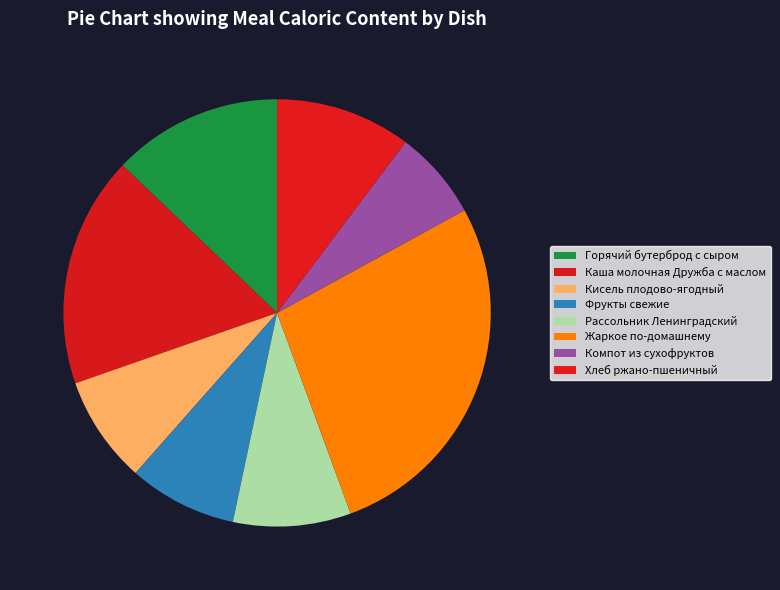

How many slices are in this pie chart?

8